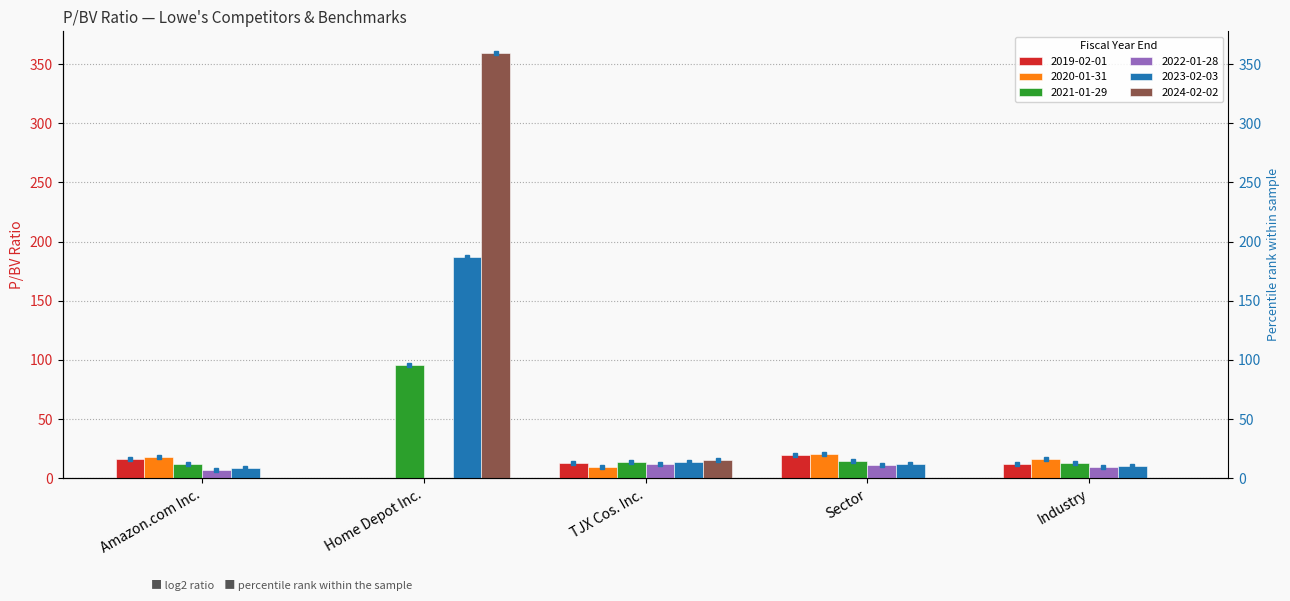

What is the label of the 4th bar from the left?

Sector